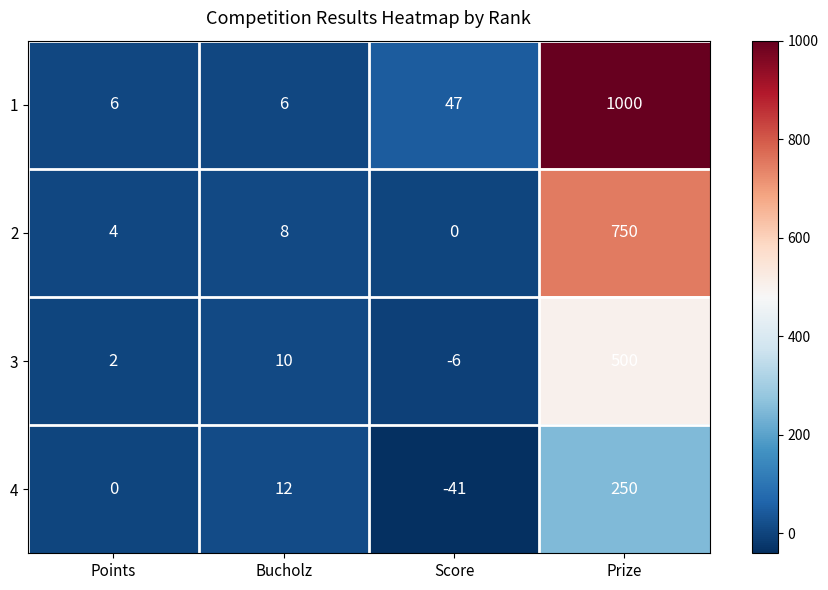

Is it true that 1 equals 389 at Prize?

False